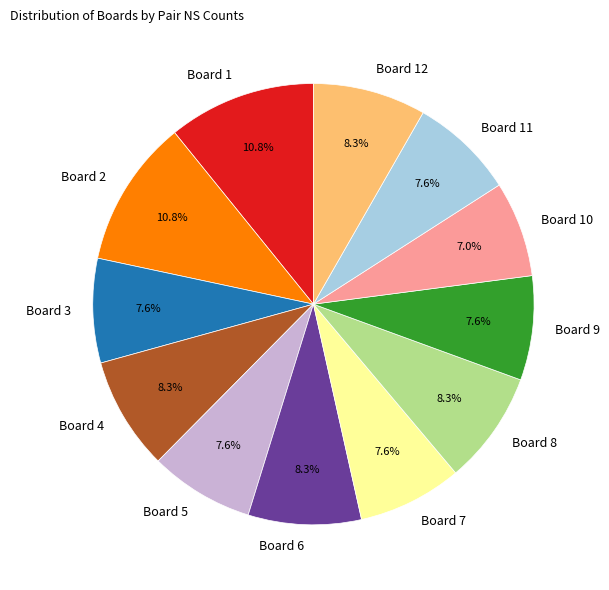

What portion of the pie excludes Board 8?

91.7%